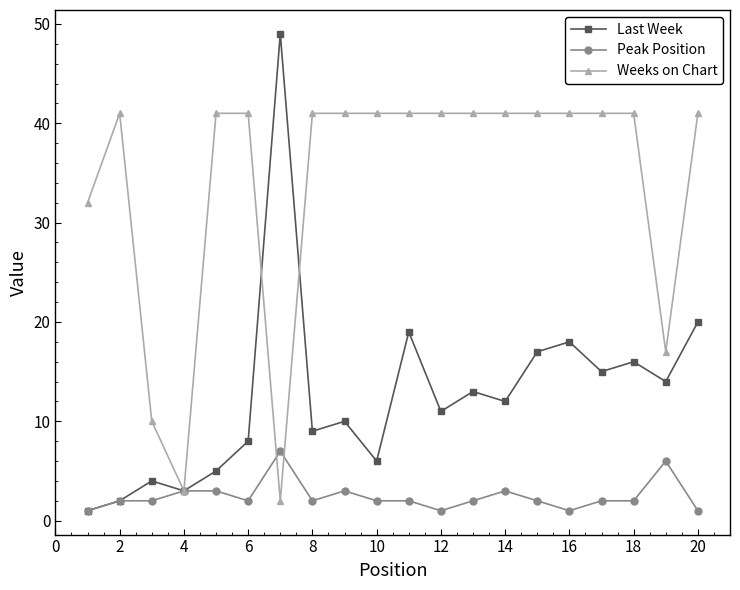

True or false: Peak Position and Weeks on Chart intersect in this chart.

True